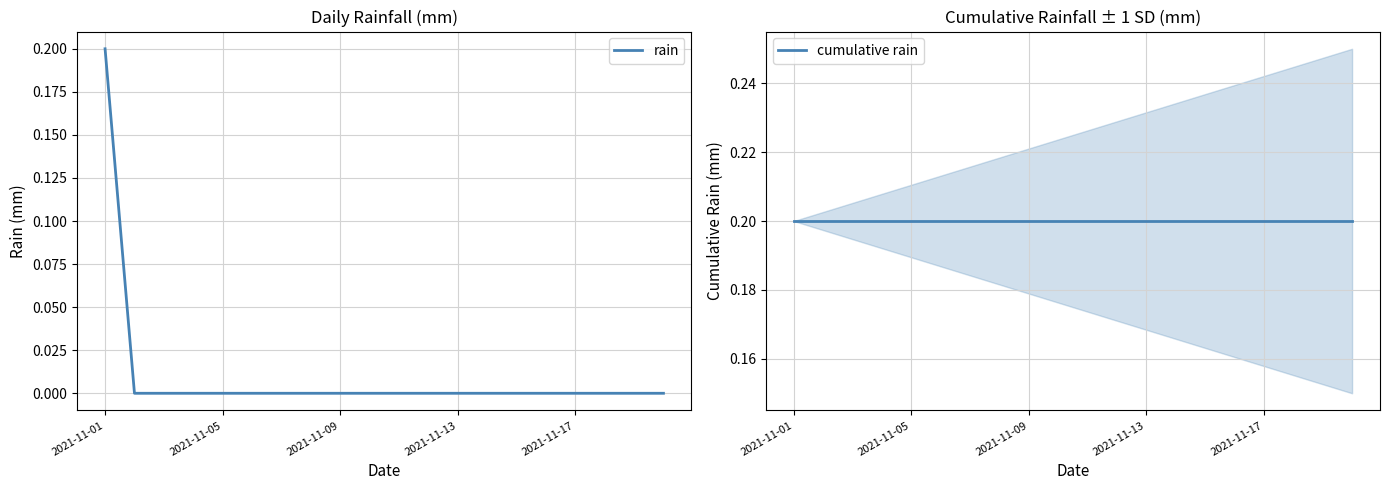

Is it true that rain equals 0.1 at 2021-11-09?

False